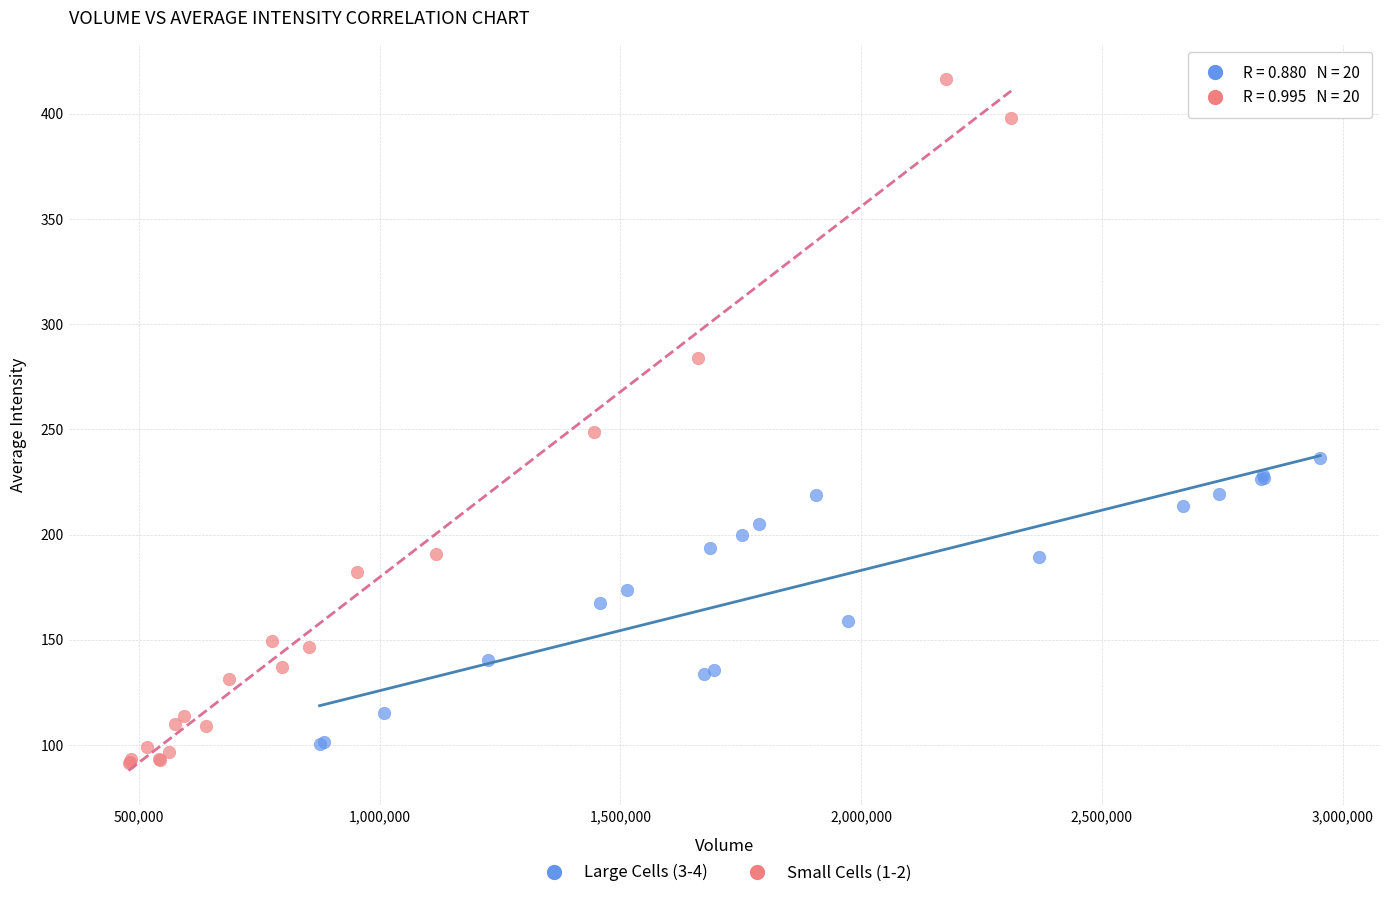

Which series reaches the maximum Y coordinate?

Small Cells (1-2)